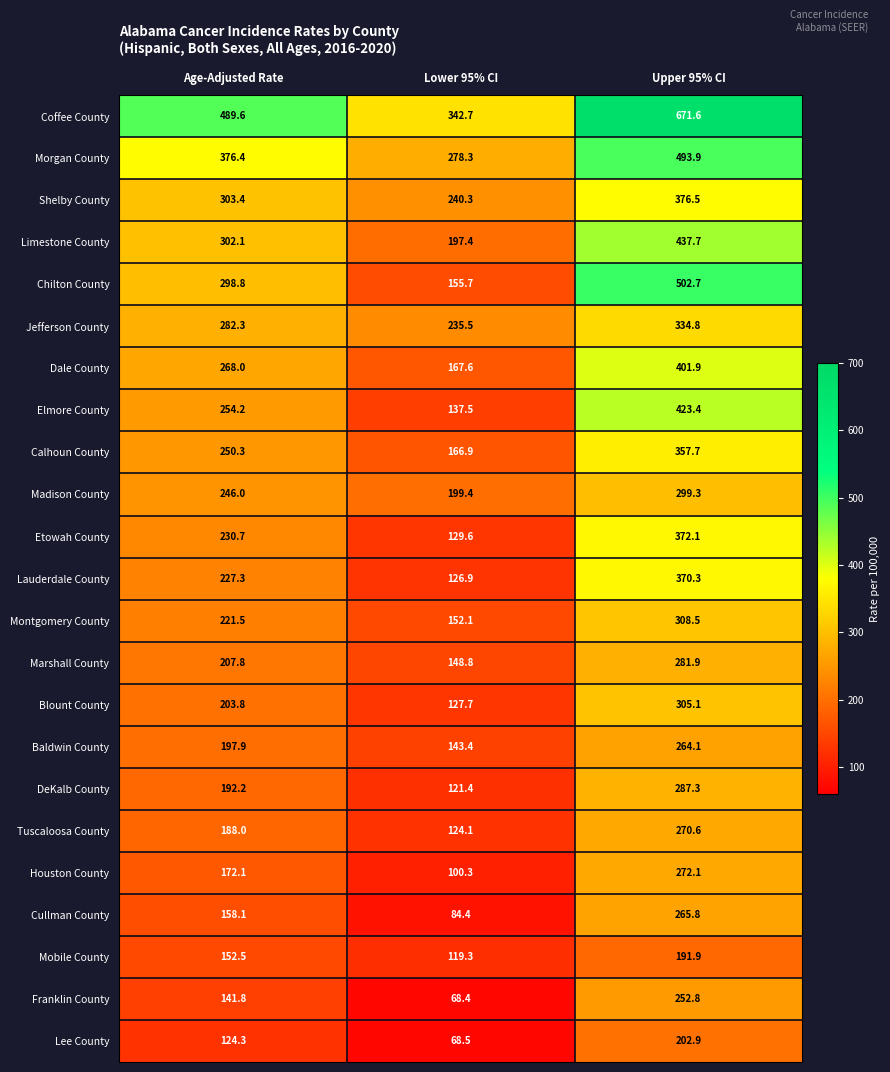

How many categories are shown in the chart?

3